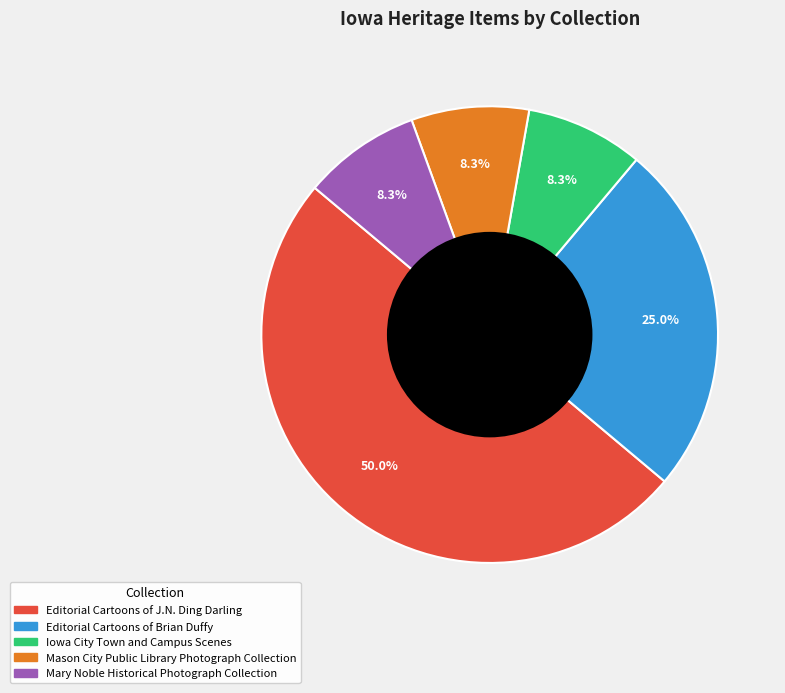

Which slice is the largest?

Editorial Cartoons of J.N. Ding Darling